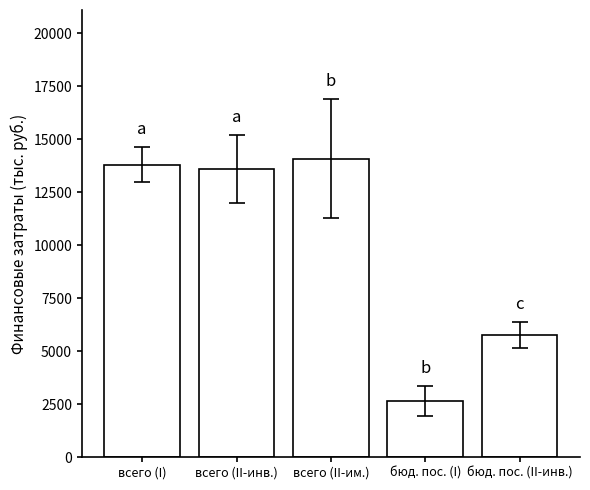

Reading left to right, transcribe all the data shown in this chart.

всего (I)=13786.5	всего (II-инв.)=13608.0	всего (II-им.)=14081.3	бюд. пос. (I)=2646.5	бюд. пос. (II-инв.)=5771.3